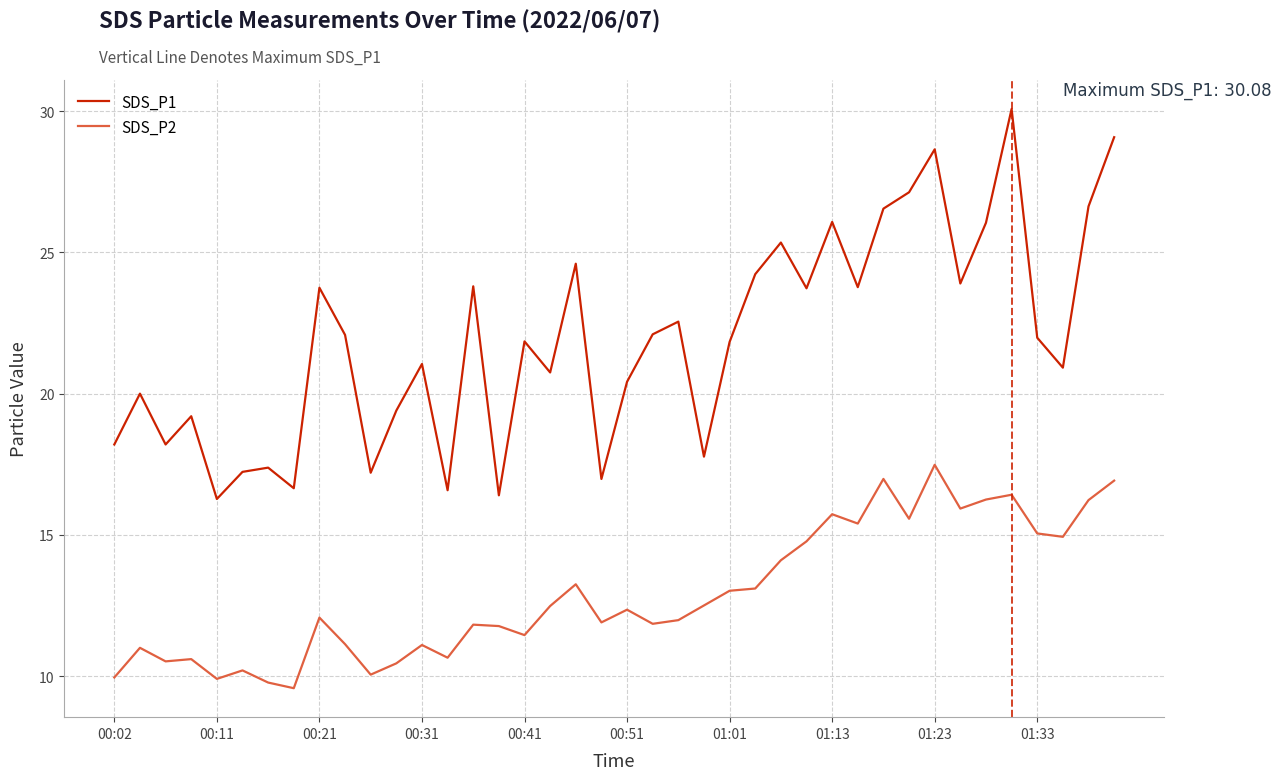

What is the minimum value shown in the chart?

9.6